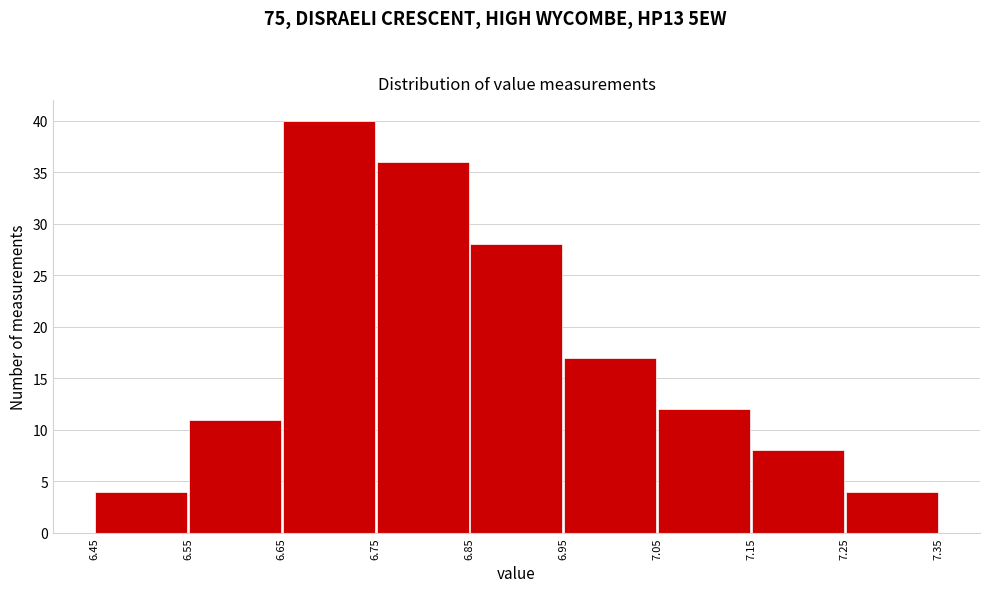

How tall is the bar that spans 7.05 to 7.15 on the x-axis? The values are not printed on the chart, so give them approximately, as read against the axis.

12